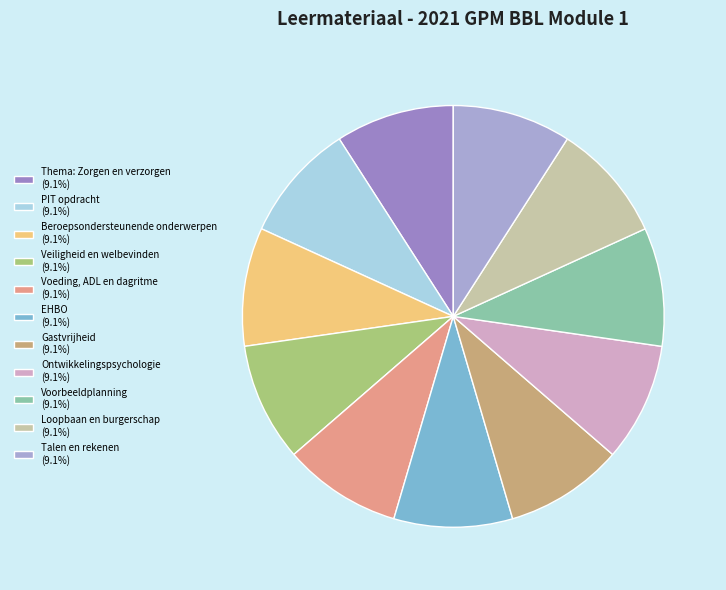

Count the number of slices in the pie.

11